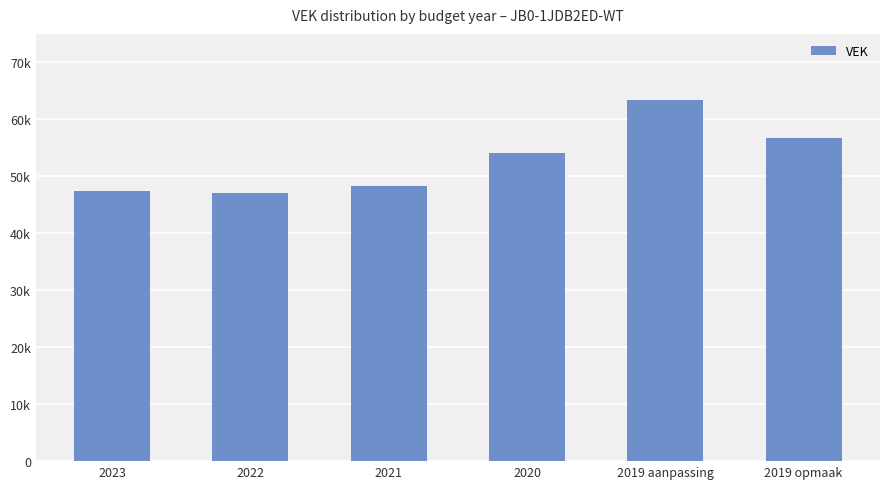

What is the maximum value shown in the chart?

63342